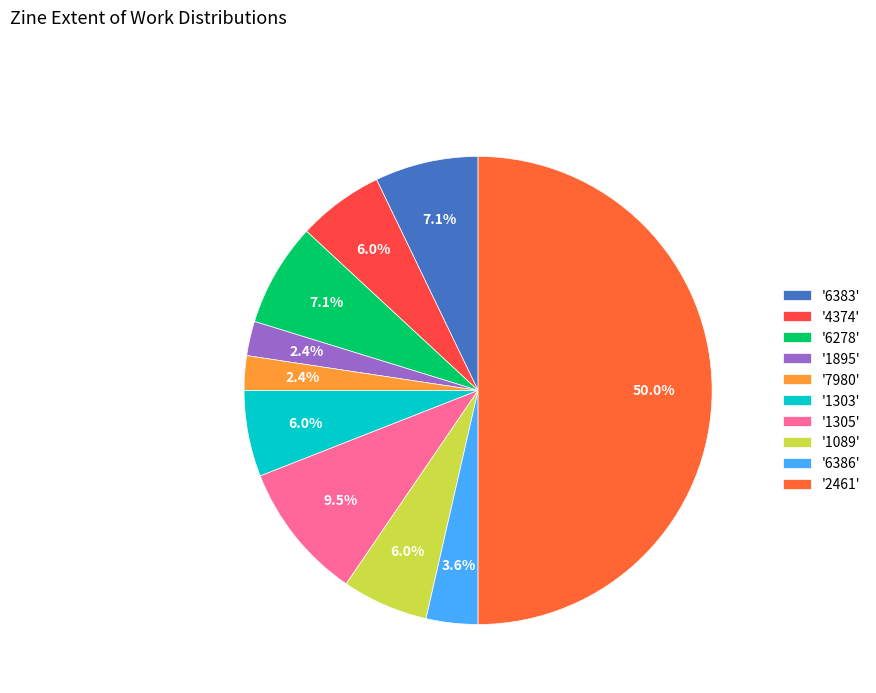

Which slice is the largest?

'2461'